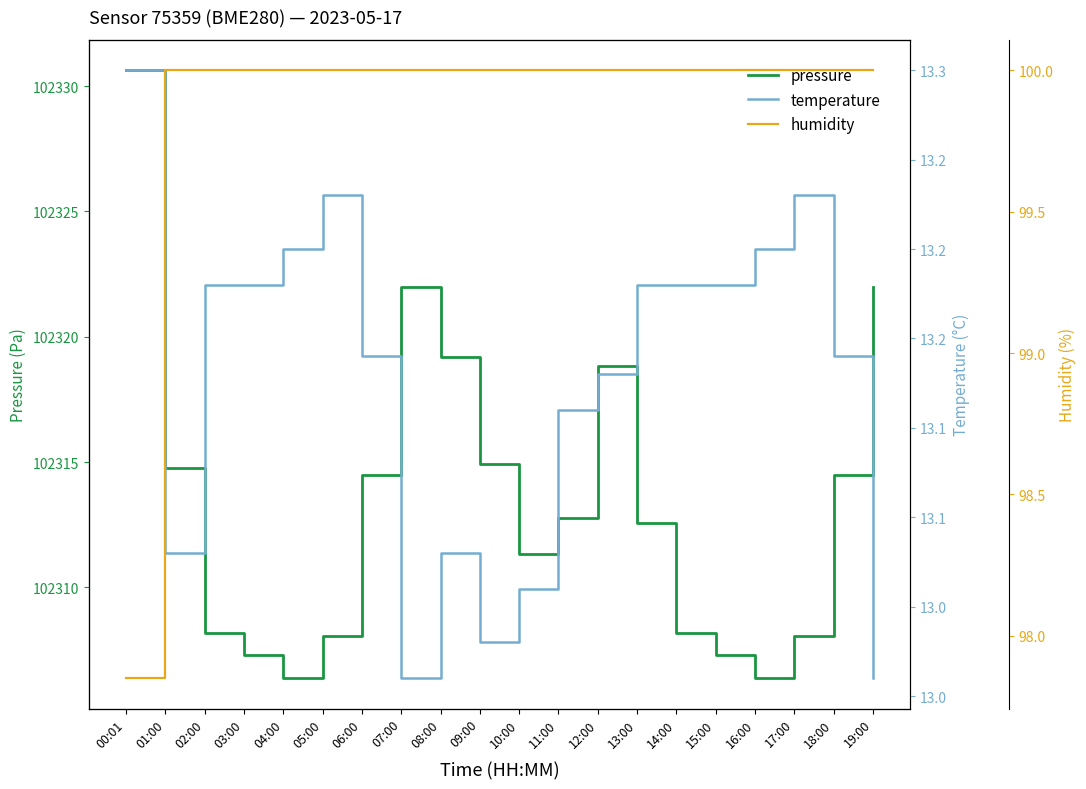

Count the number of categories in the chart.

20